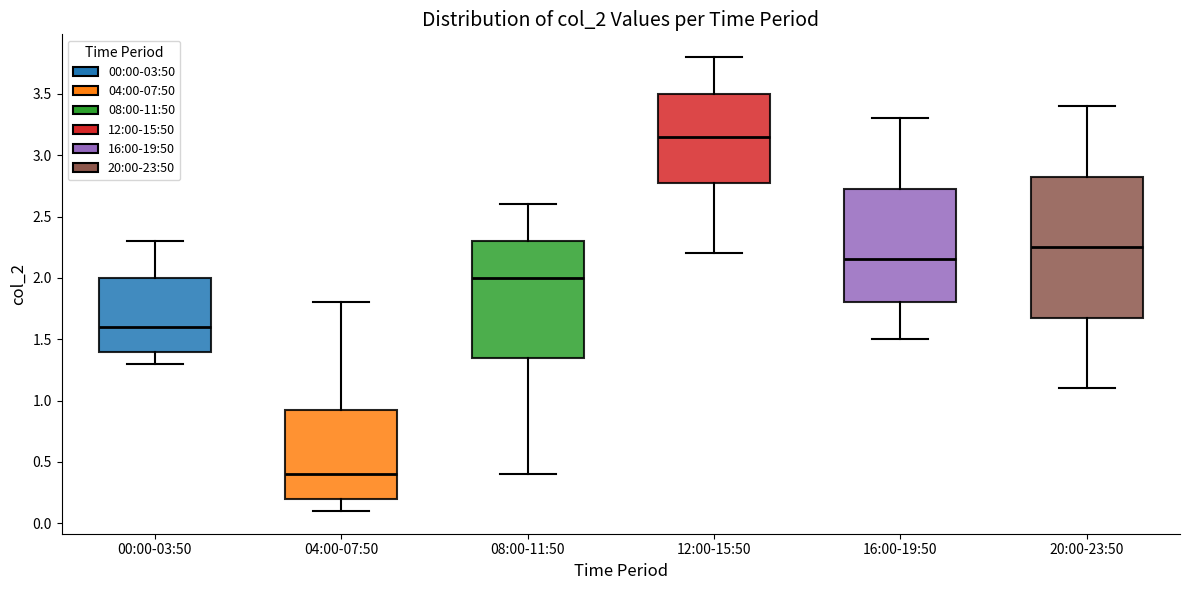

Comparing the boxes themselves (not the whiskers), which one is the tallest?

20:00-23:50